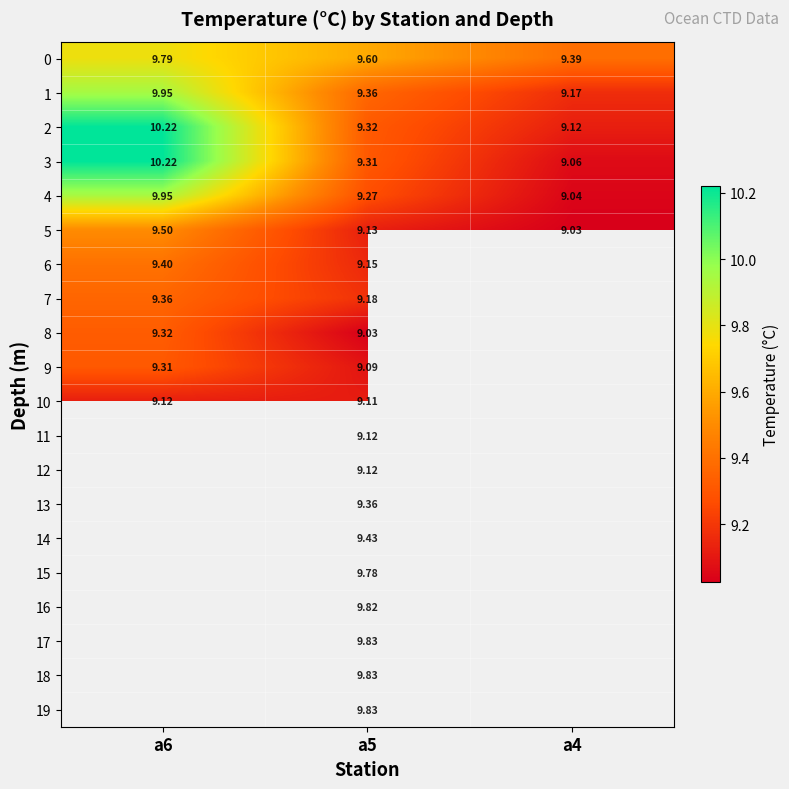

The 7 series shows 9.2 at a5. True or false?

True